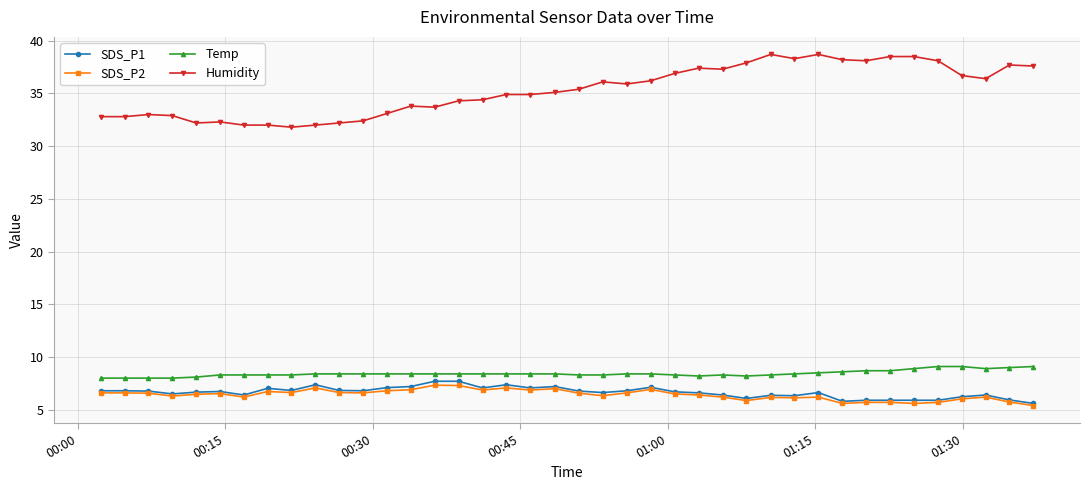

What is the lowest value of the Humidity series?

31.8